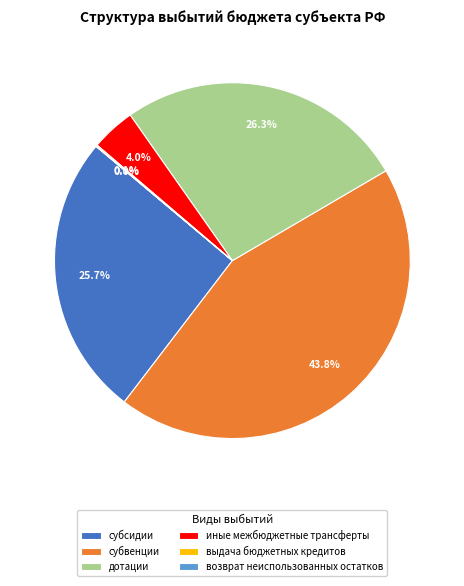

Rank the categories by value from highest to lowest.

субвенции, дотации, субсидии, иные межбюджетные трансферты, выдача бюджетных кредитов, возврат неиспользованных остатков